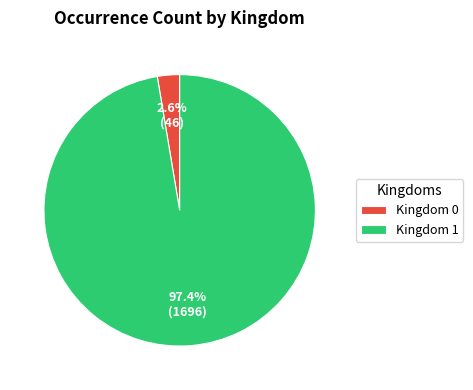

Rank the categories by value from lowest to highest.

Kingdom 0, Kingdom 1